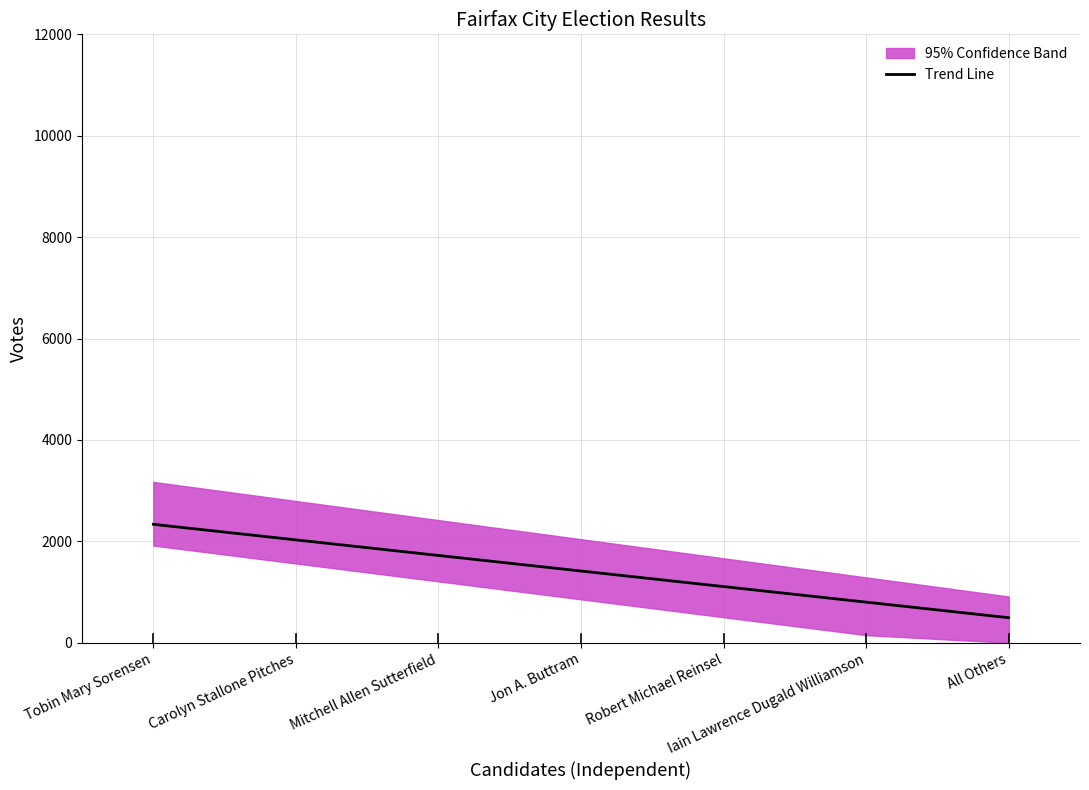

Is it true that the value at Tobin Mary Sorensen is 532.4?

False